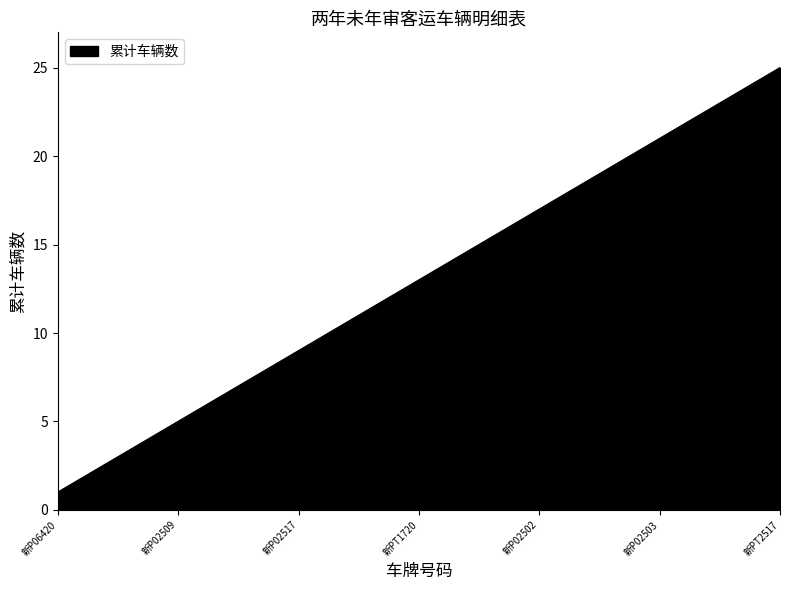

How many lines are shown in the chart?

1